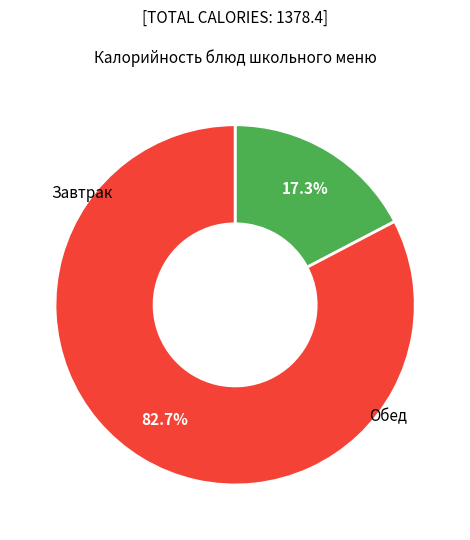

Does any single category account for the majority?

Yes